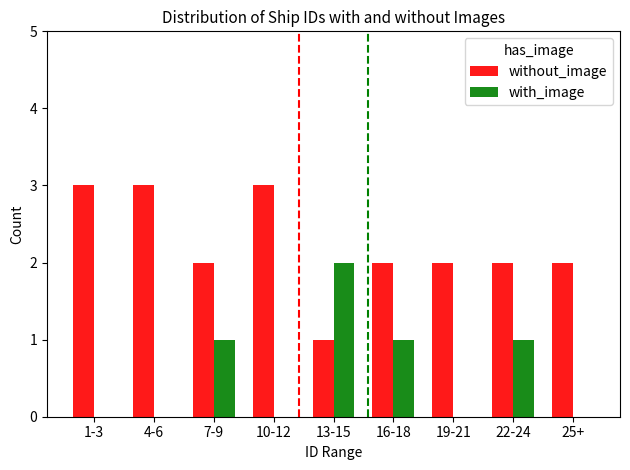

What is the approximate value of without_image at 10-12?

3